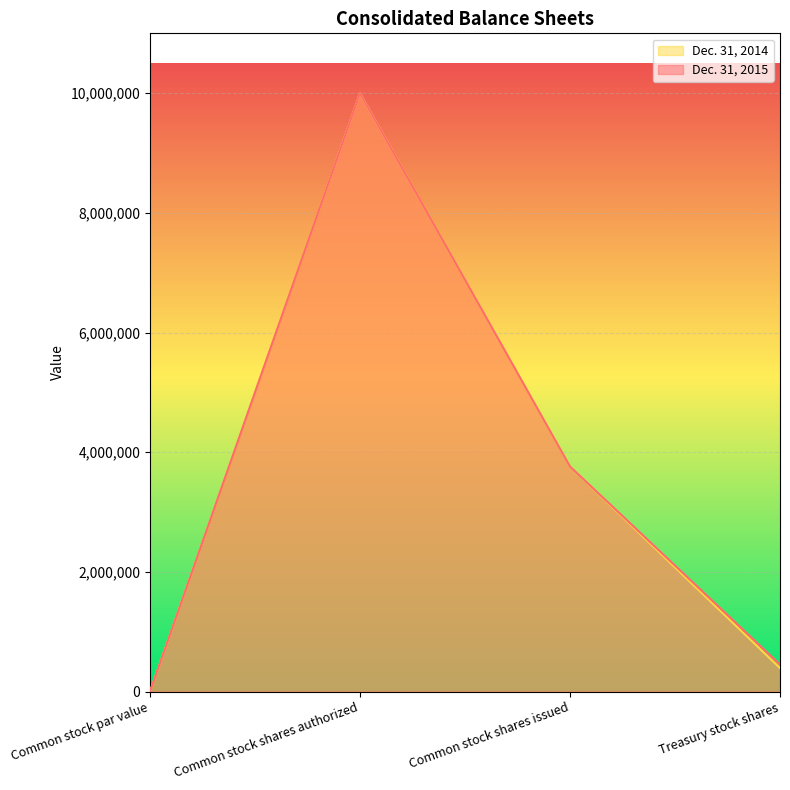

Reading left to right, extract all data points from this chart.

Dec. 31, 2015: Common stock par value=1	Common stock shares authorized=10000000	Common stock shares issued=3760557	Treasury stock shares=451218
Dec. 31, 2014: Common stock par value=1	Common stock shares authorized=10000000	Common stock shares issued=3760557	Treasury stock shares=392822